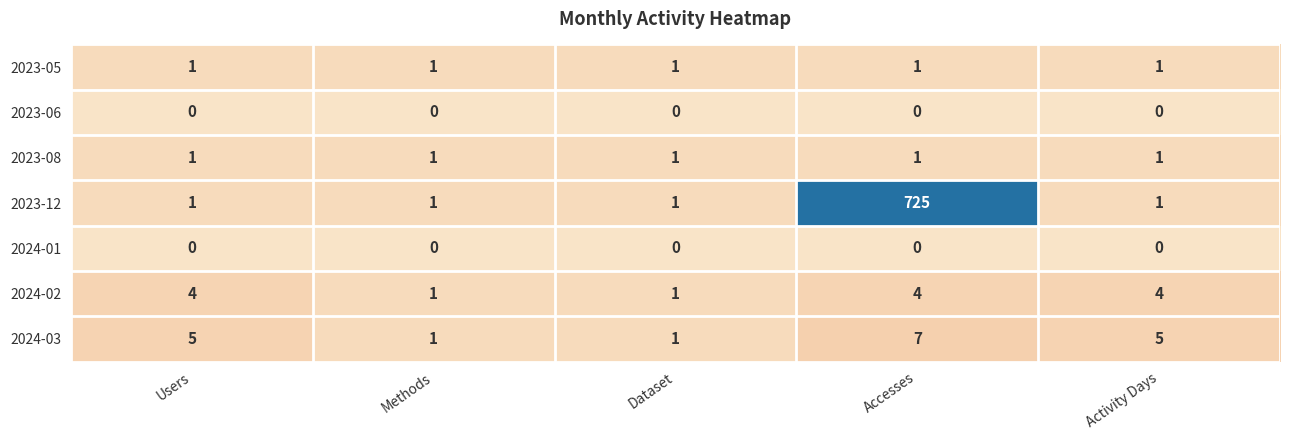

Which series has the largest total across all categories?

2023-12